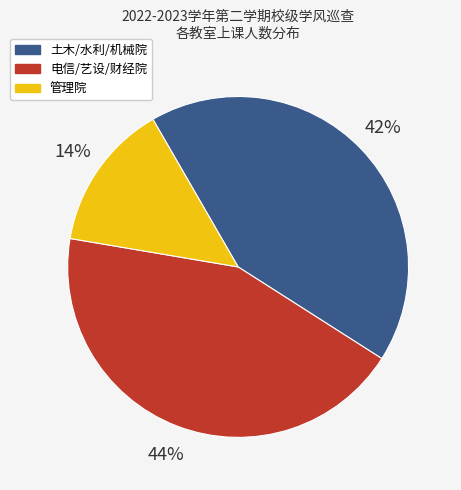

Is there a majority slice in this chart?

No